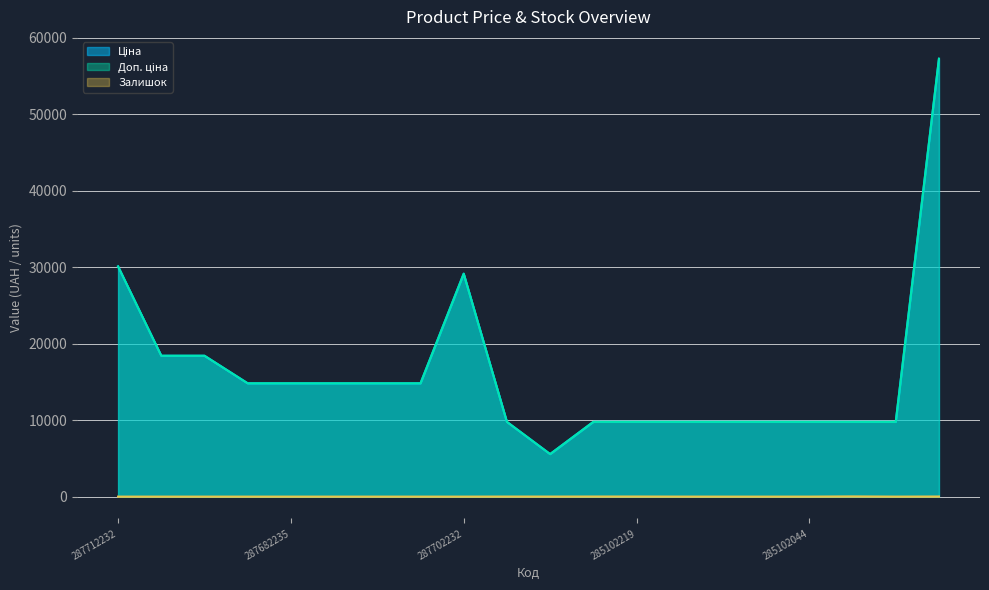

At which category does Ціна reach its first local peak?

287702232